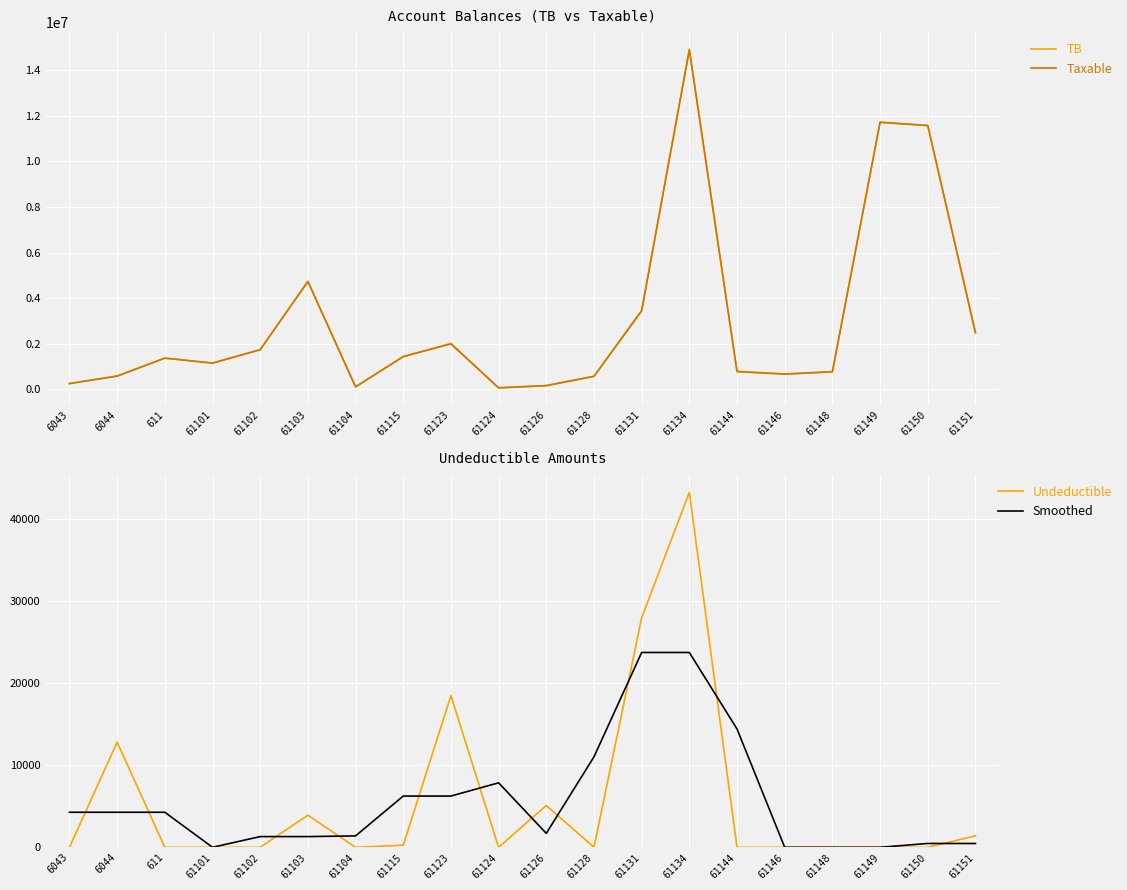

The value of Smoothed at 61150 is 792.9. True or false?

False